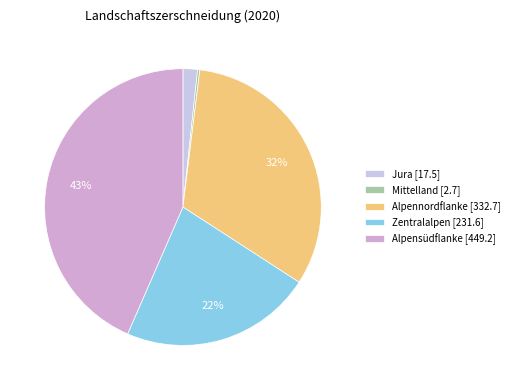

Approximately how many times larger is the value at Alpensüdflanke compared to Mittelland?

166.4